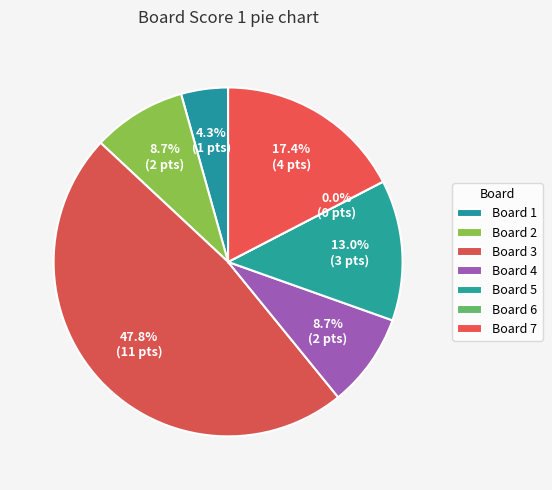

Rank the categories by value from highest to lowest.

Board 3, Board 7, Board 5, Board 2, Board 4, Board 1, Board 6